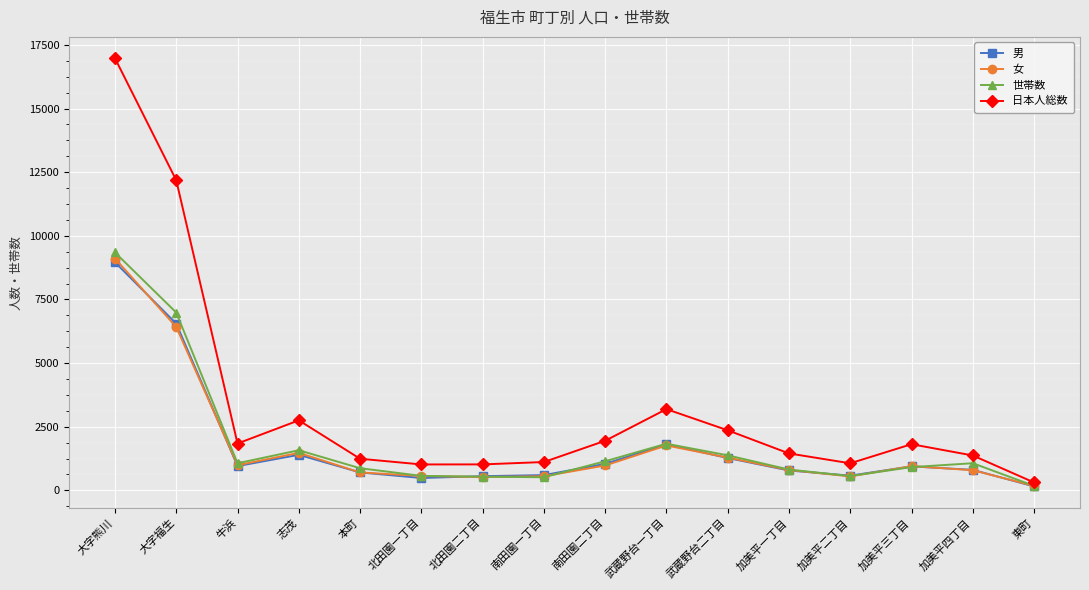

What is the difference between the highest and lowest values at 北田園二丁目?

498